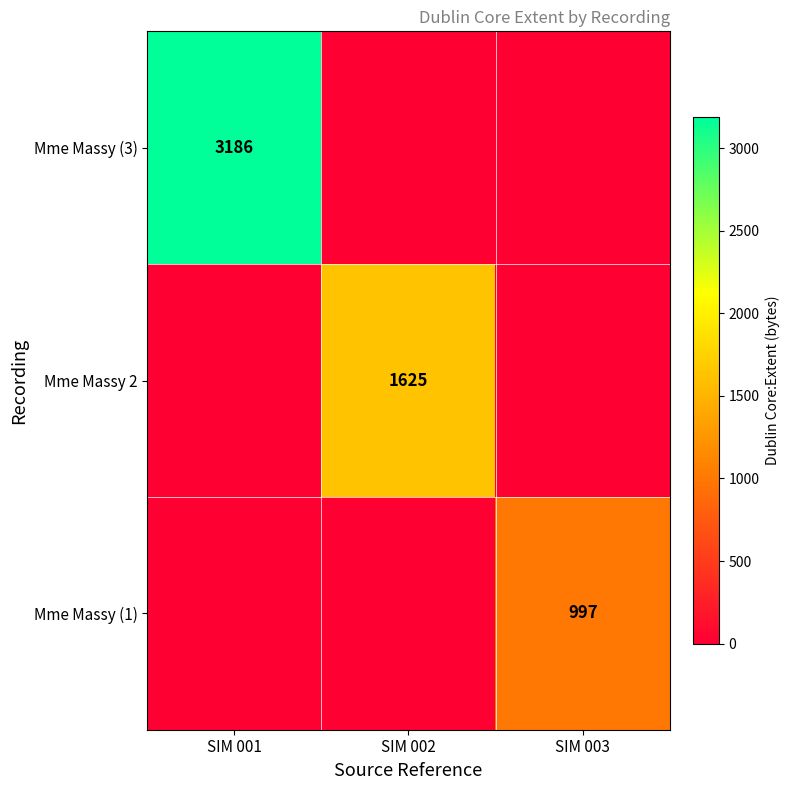

True or false: Mme Massy 2 has a value of 419 at SIM 002.

False